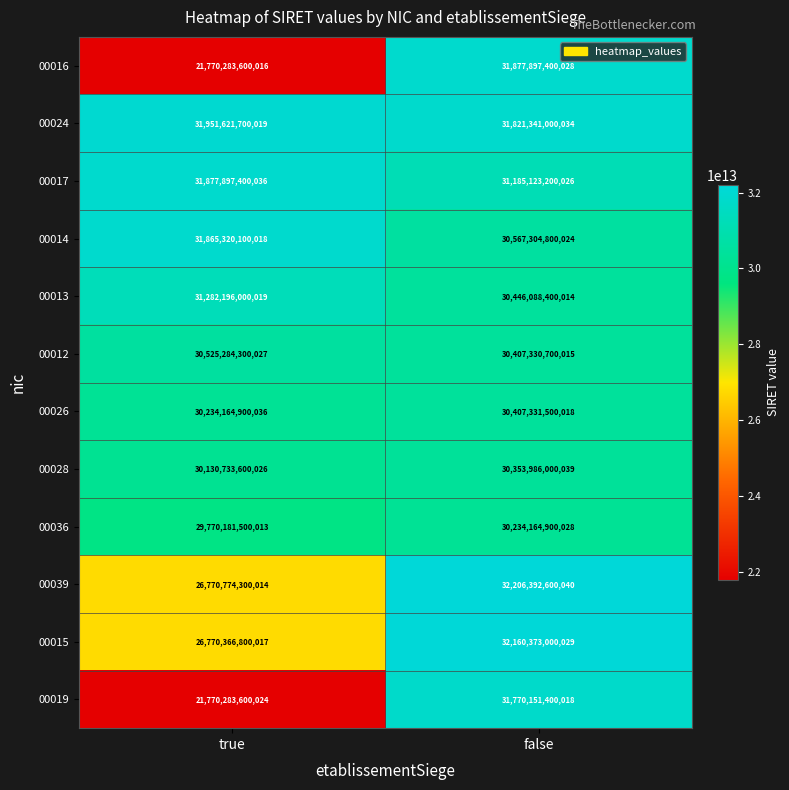

Which series changed the most between true and false?

00016